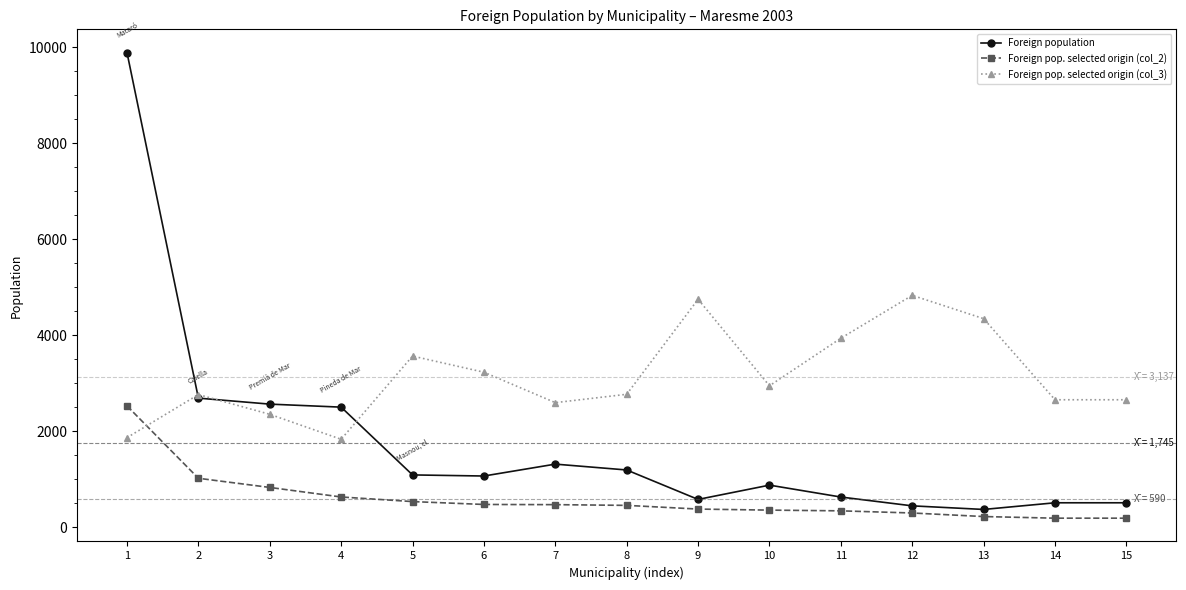

List the series in order of their peak value, lowest first.

Foreign pop. selected origin (col_2), Foreign pop. selected origin (col_3), Foreign population